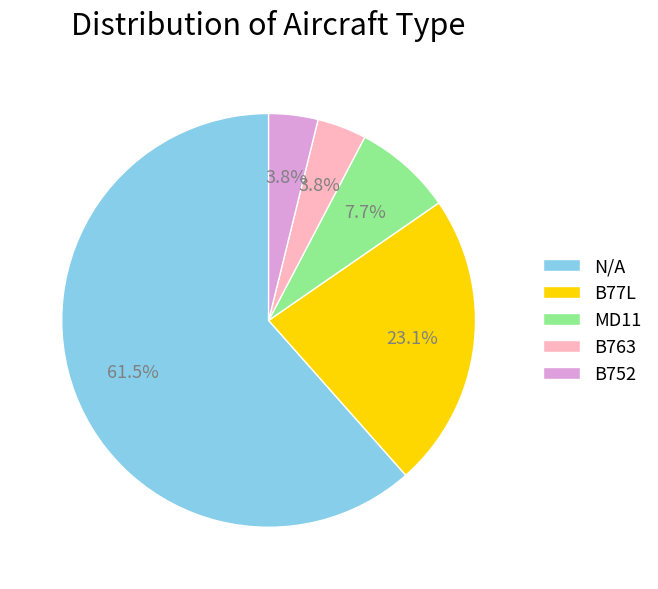

Does N/A account for over 50% of the chart?

Yes